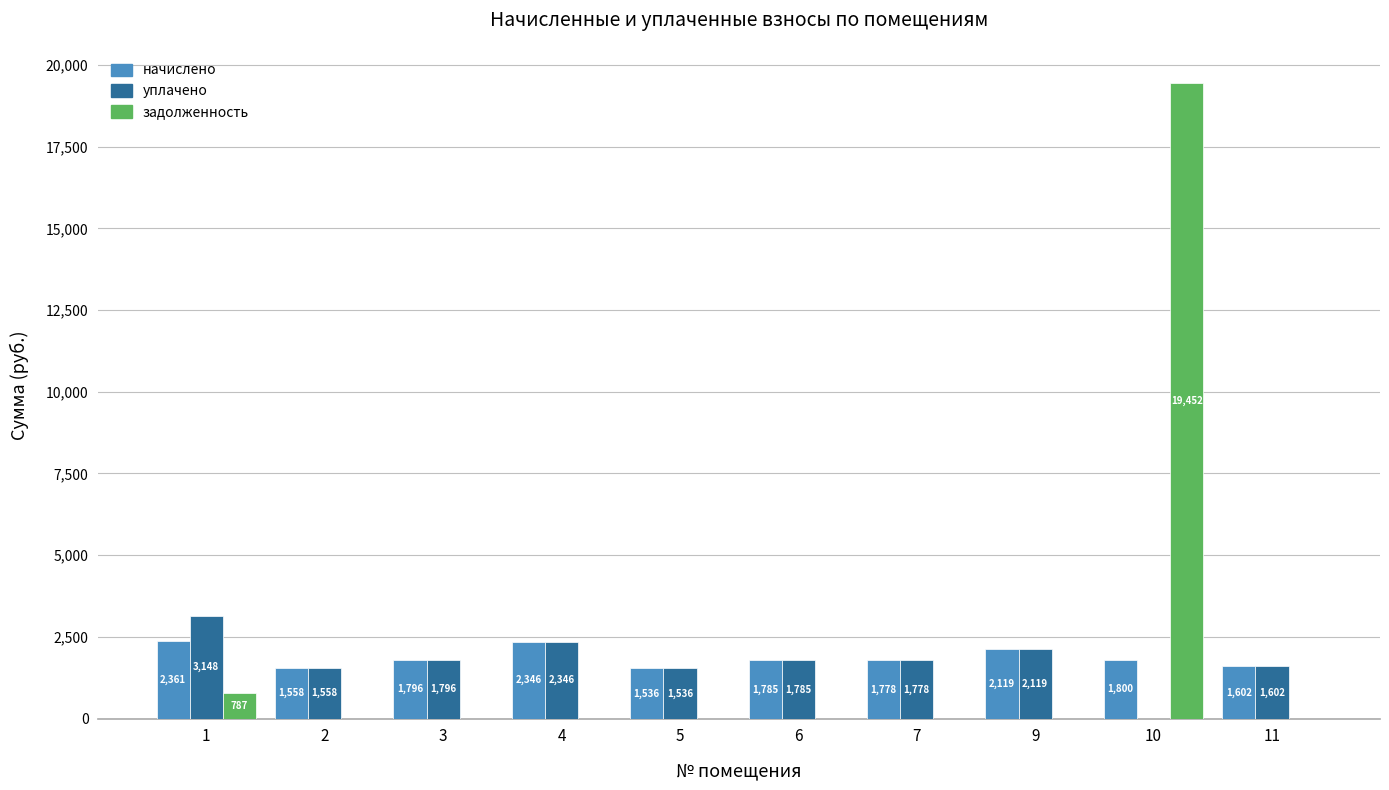

Which series changed the most between 9 and 10?

задолженность